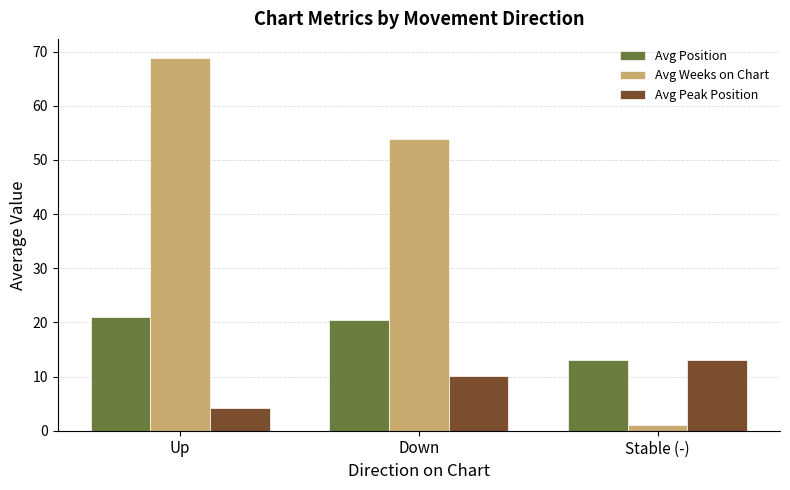

Reading right to left, extract all data points from this chart.

Avg Position: 13.0	20.4	20.9
Avg Weeks on Chart: 1.0	53.9	68.9
Avg Peak Position: 13.0	10.1	4.2